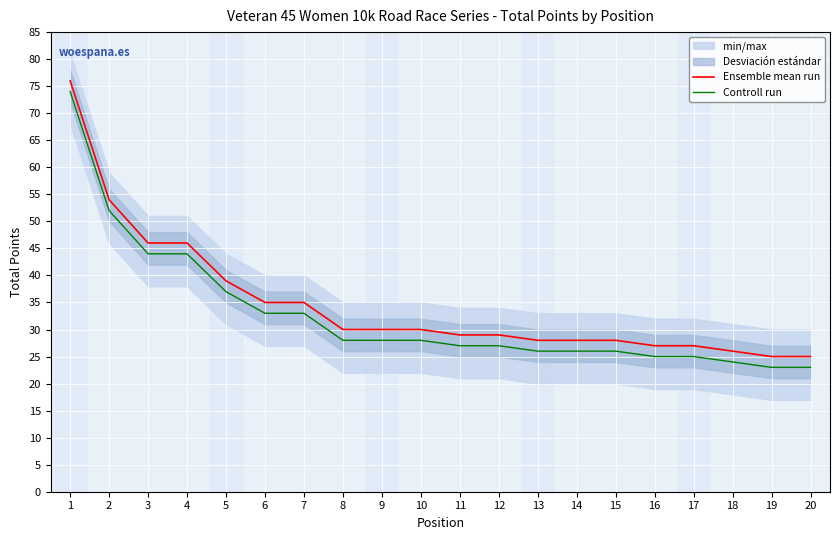

Is it true that Ensemble mean run equals 72 at 2?

False